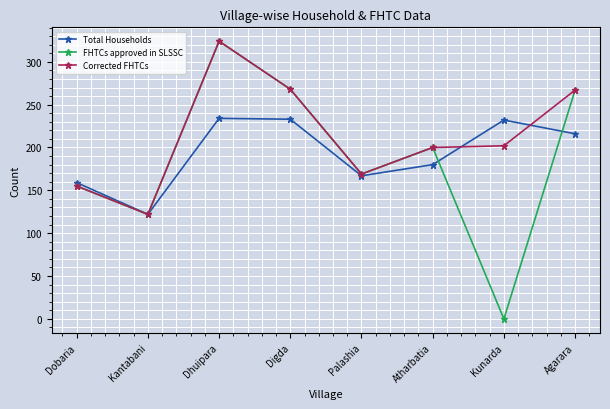

True or false: Corrected FHTCs has more than 2 points higher than both neighbors.

False